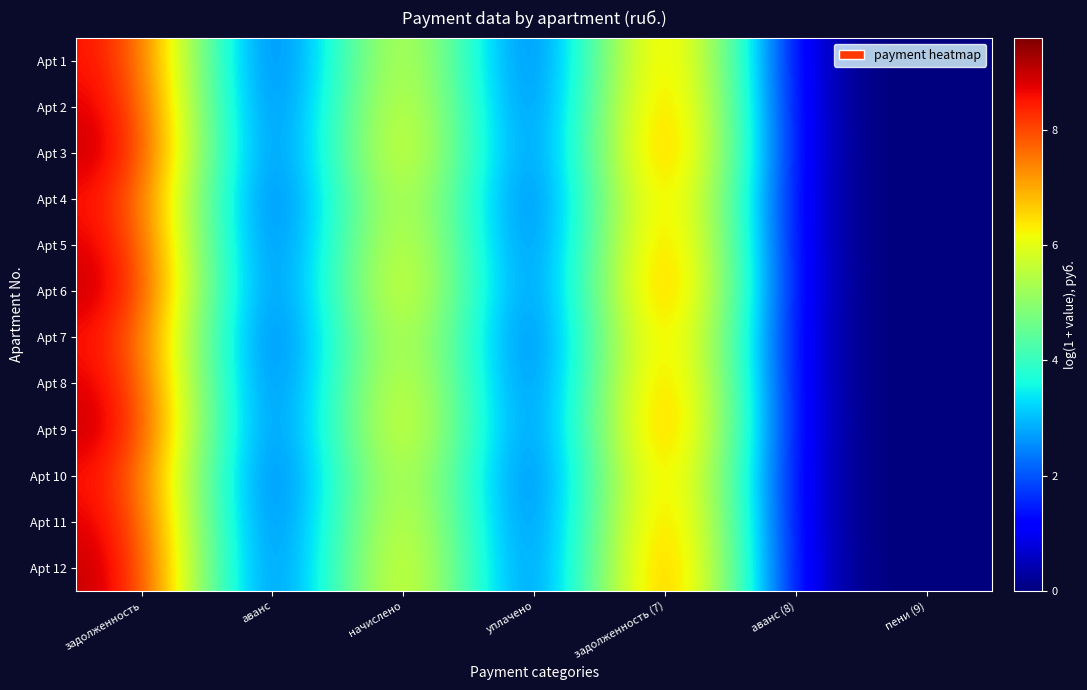

Count the number of data series in this chart.

12